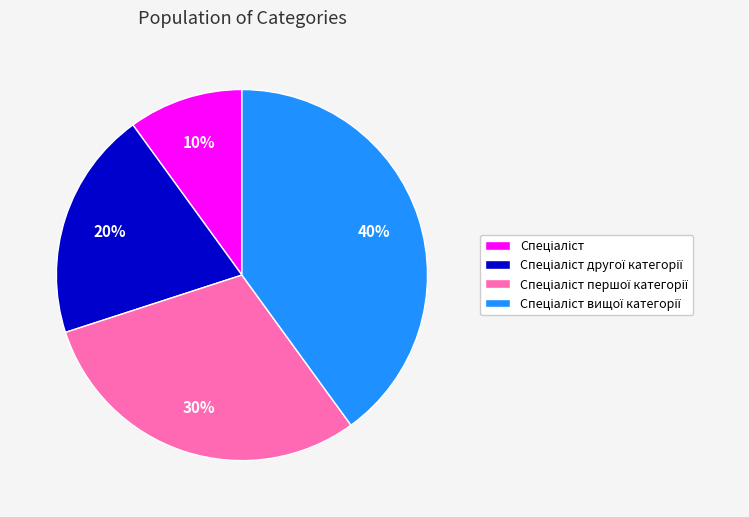

How many slices are in this pie chart?

4